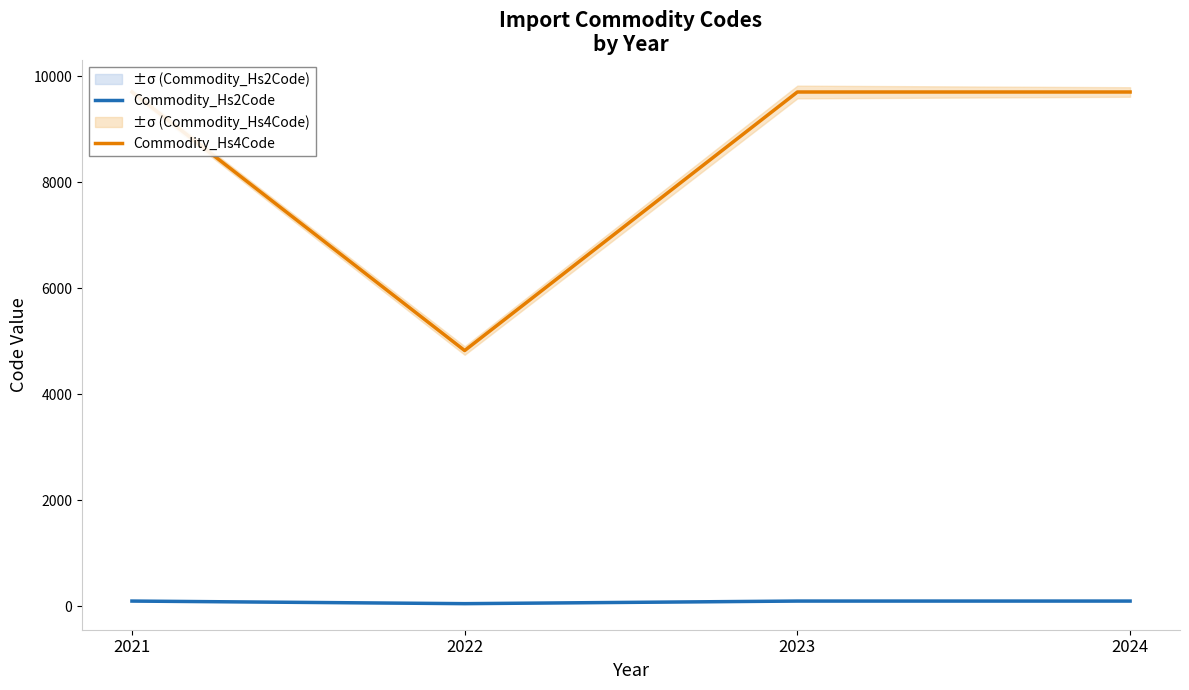

Where is Commodity_Hs2Code nearest to the value 72?

2022